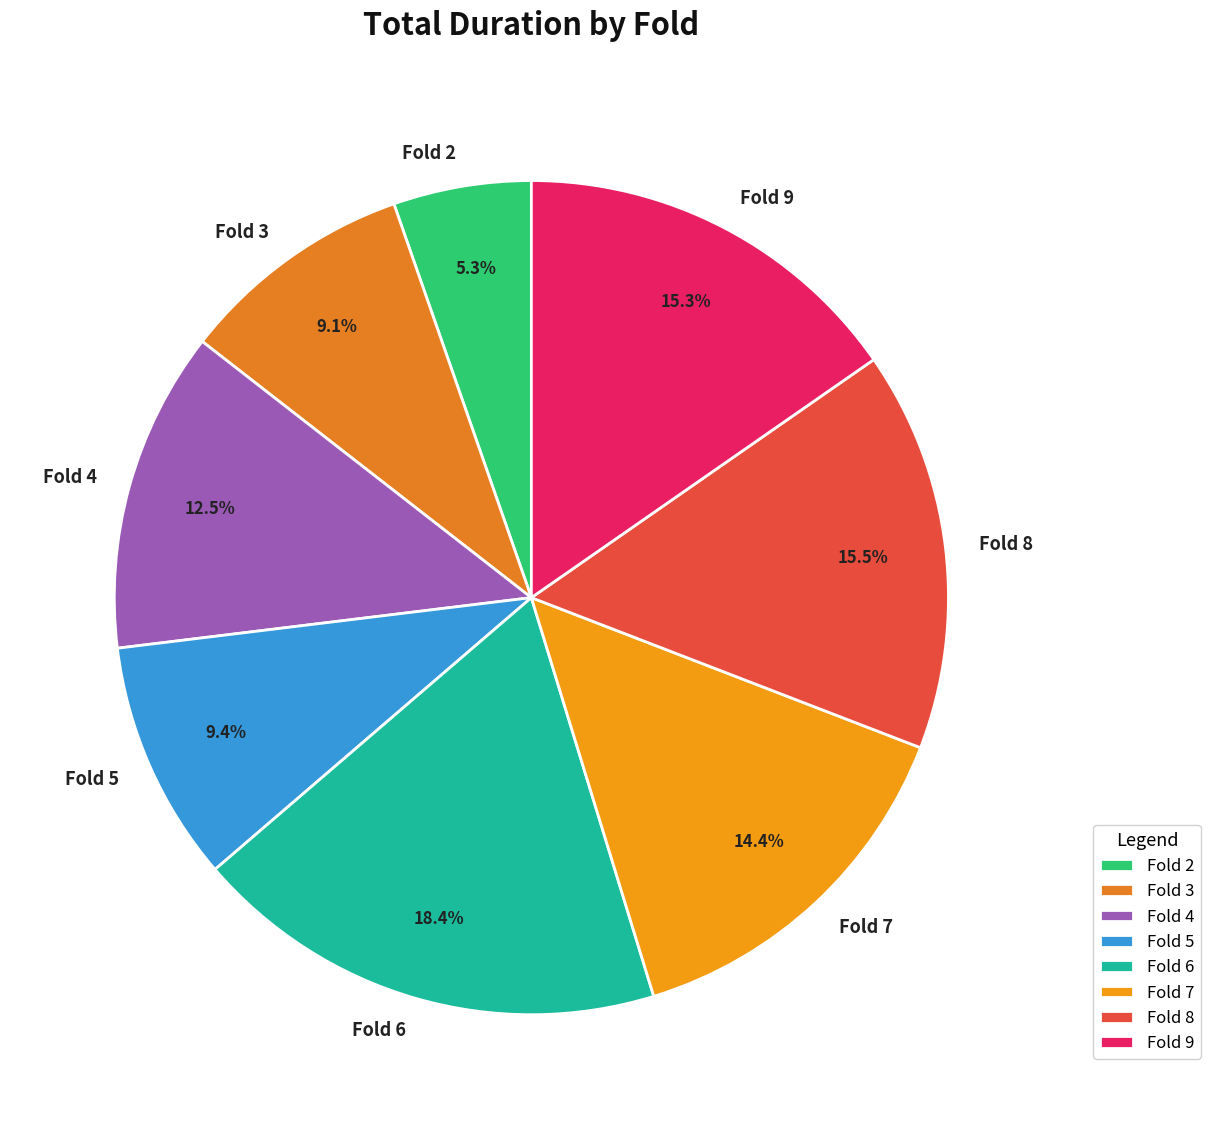

Approximately how many times larger is the value at Fold 2 compared to Fold 7?

0.4